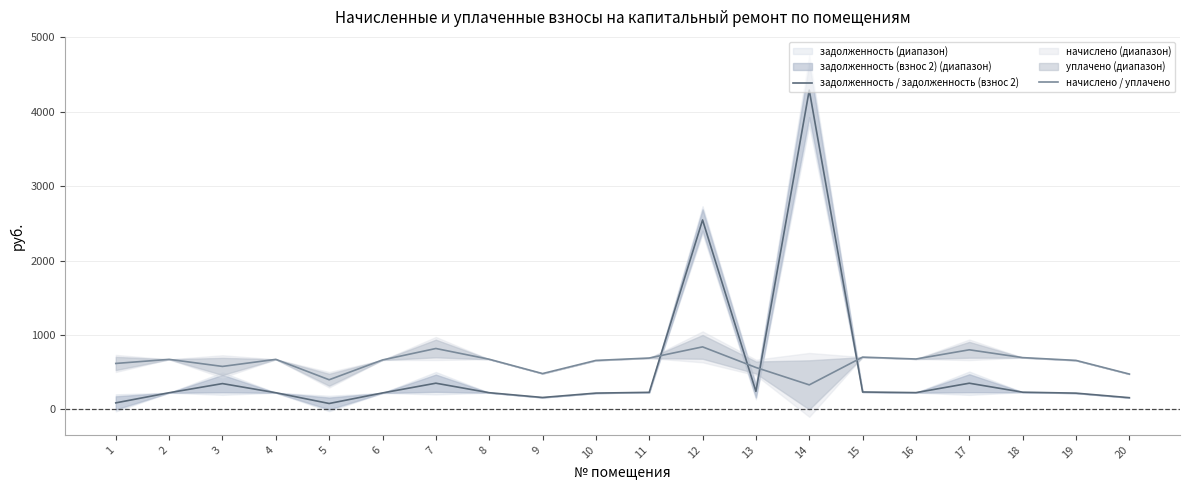

True or false: начислено / уплачено and задолженность / задолженность (взнос 2) cross at least once.

True